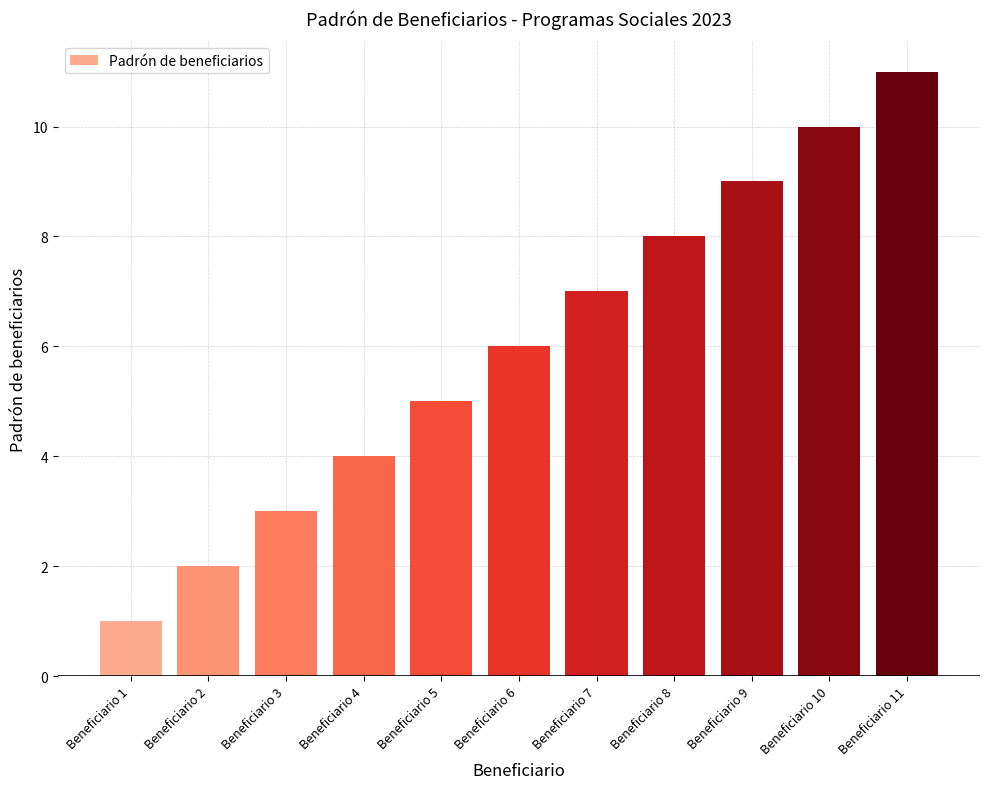

Count the number of categories in the chart.

11